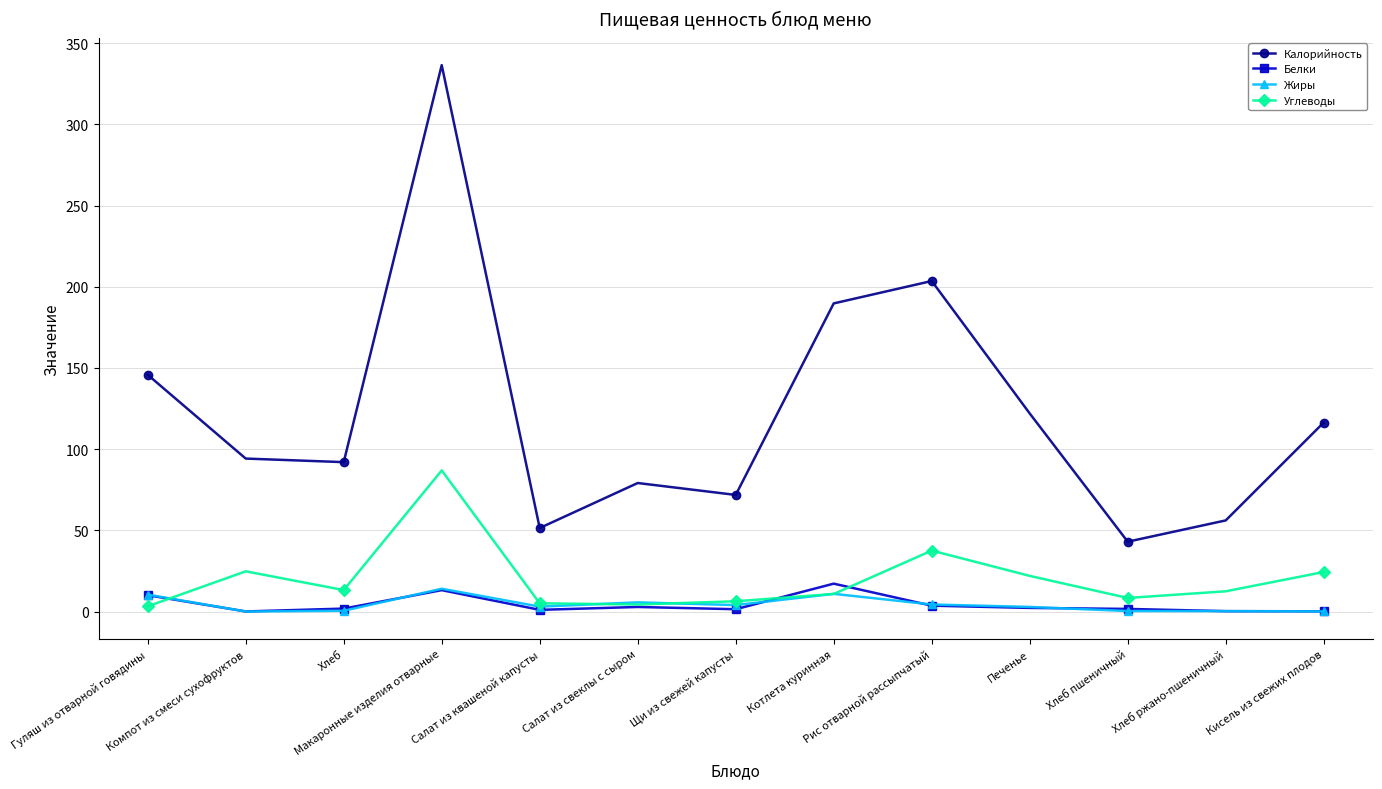

What is the label of the 1st point from the right?

Кисель из свежих плодов